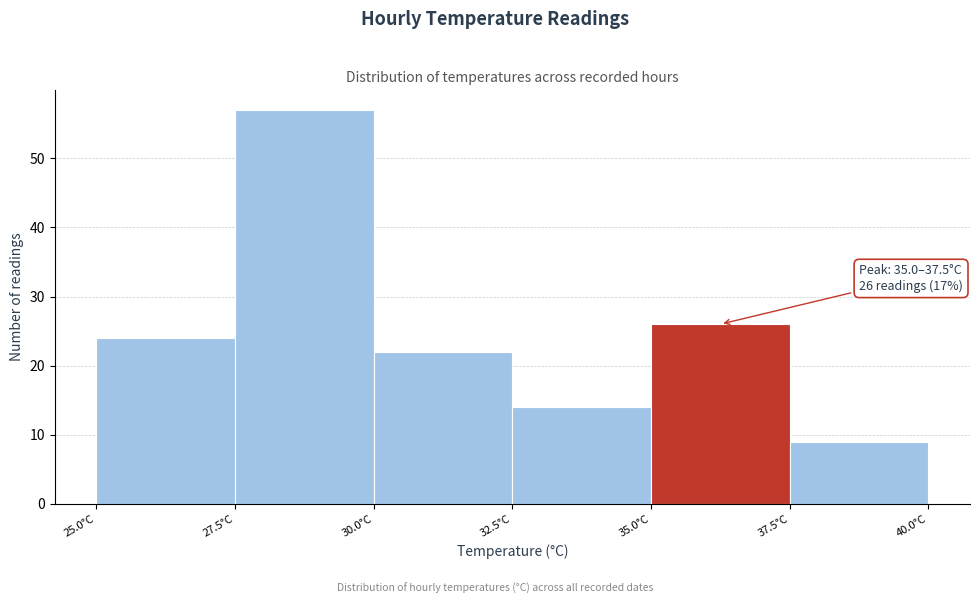

Over which range of the x-axis is the bar tallest?

27.5 to 30.0